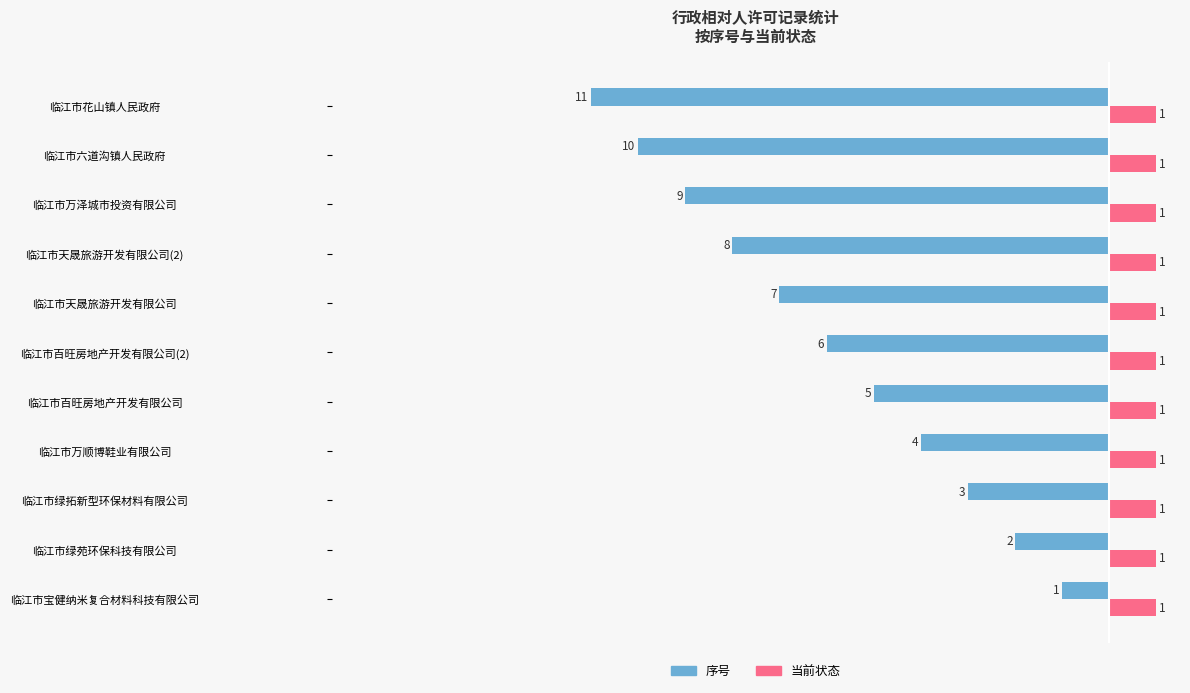

The 序号 series shows -2 at 临江市绿苑环保科技有限公司. True or false?

True